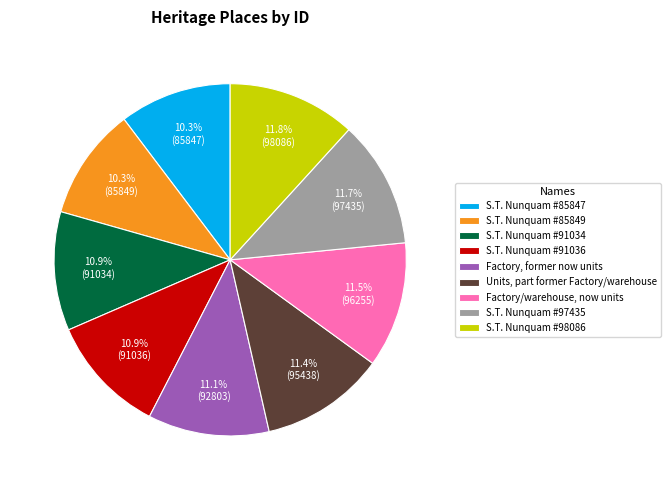

What percentage do S.T. Nunquam #85849 and S.T. Nunquam #97435 together represent?

22.0%